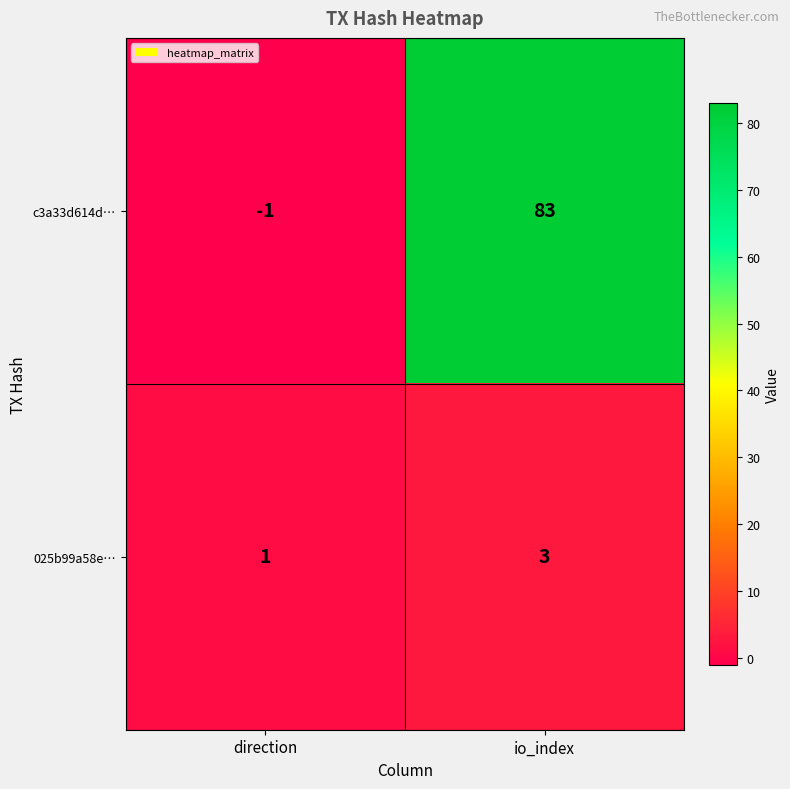

At which label does c3a33d614d… reach its minimum?

direction